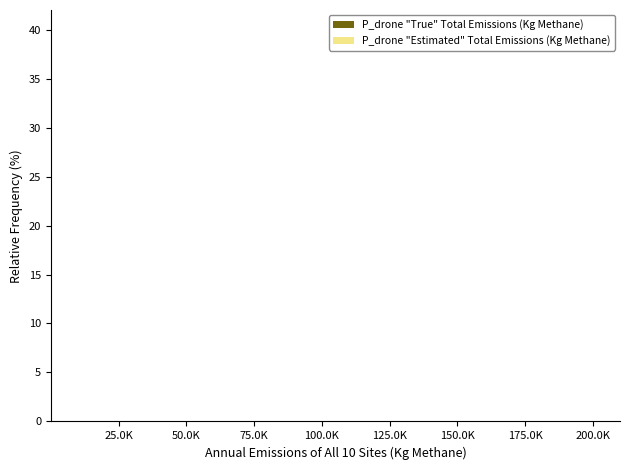

What is the smallest value displayed?

6.5